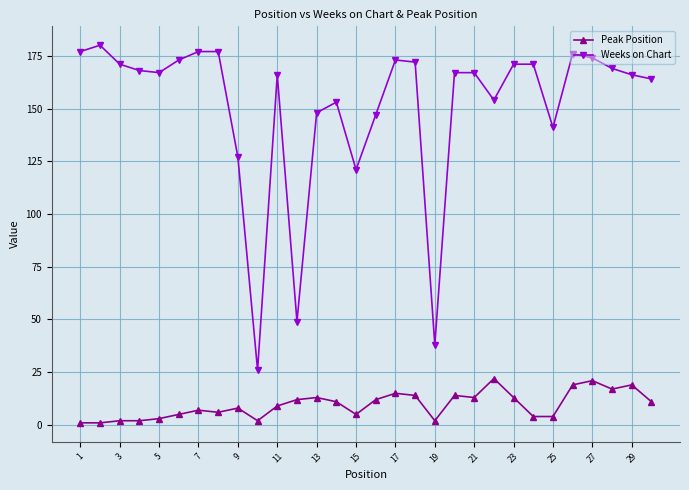

What is the highest value of the Peak Position series?

22